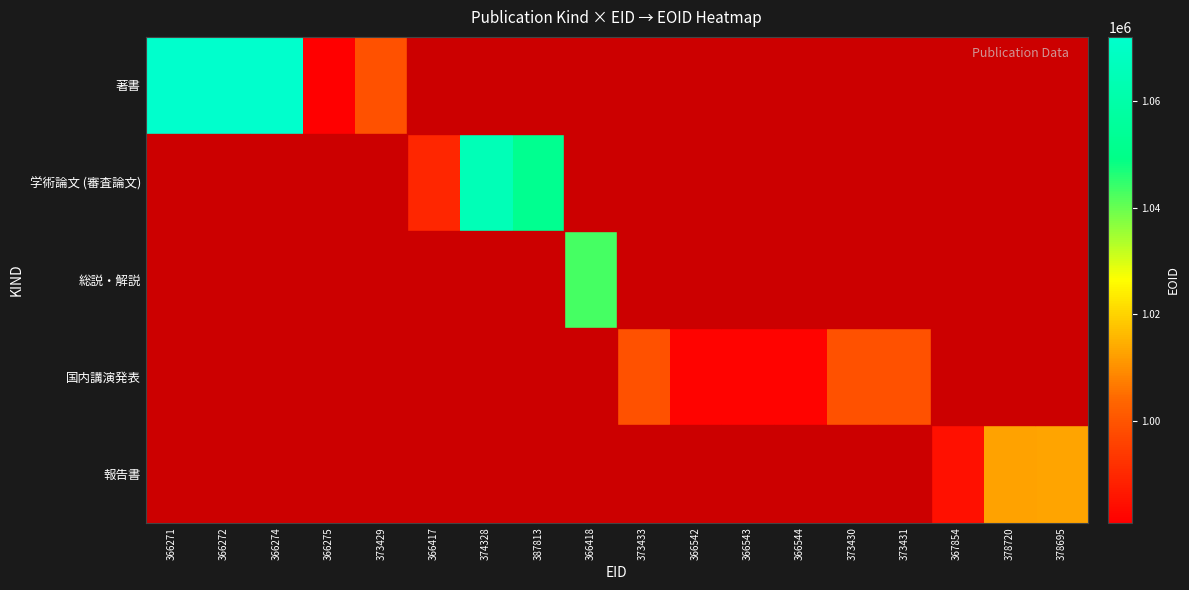

What is the spread (max minus min) of values at 373433?

999389